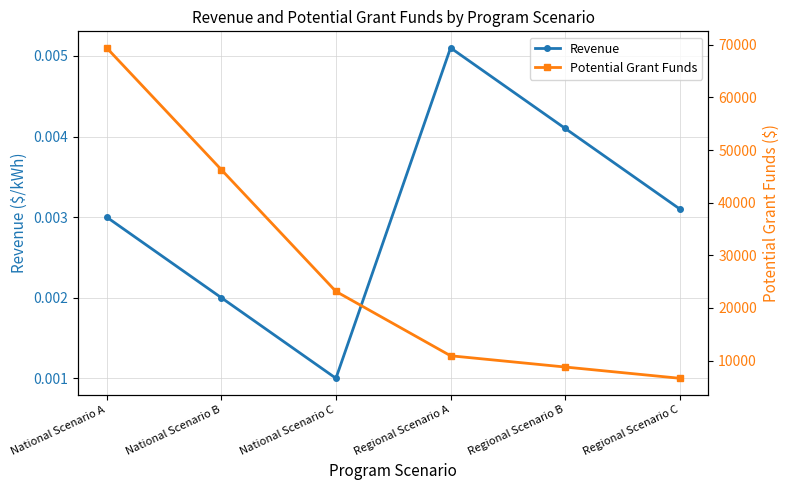

What is the total value across all series at Regional Scenario B?

8771.7